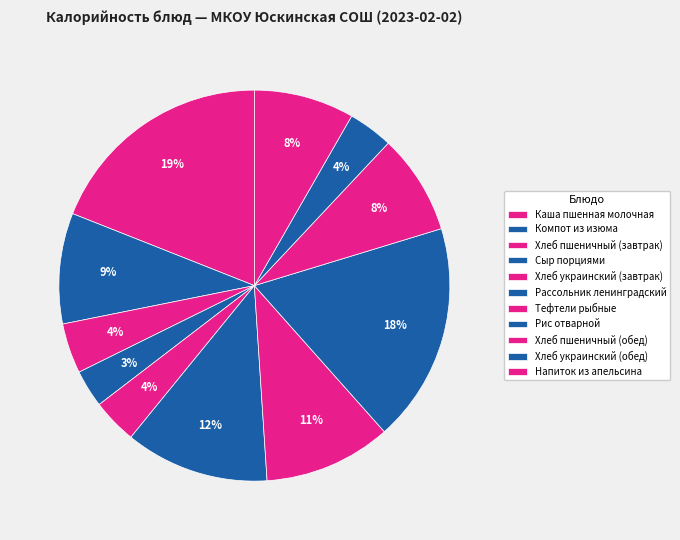

To the nearest percent, what percentage of the pie is Сыр порциями?

3%